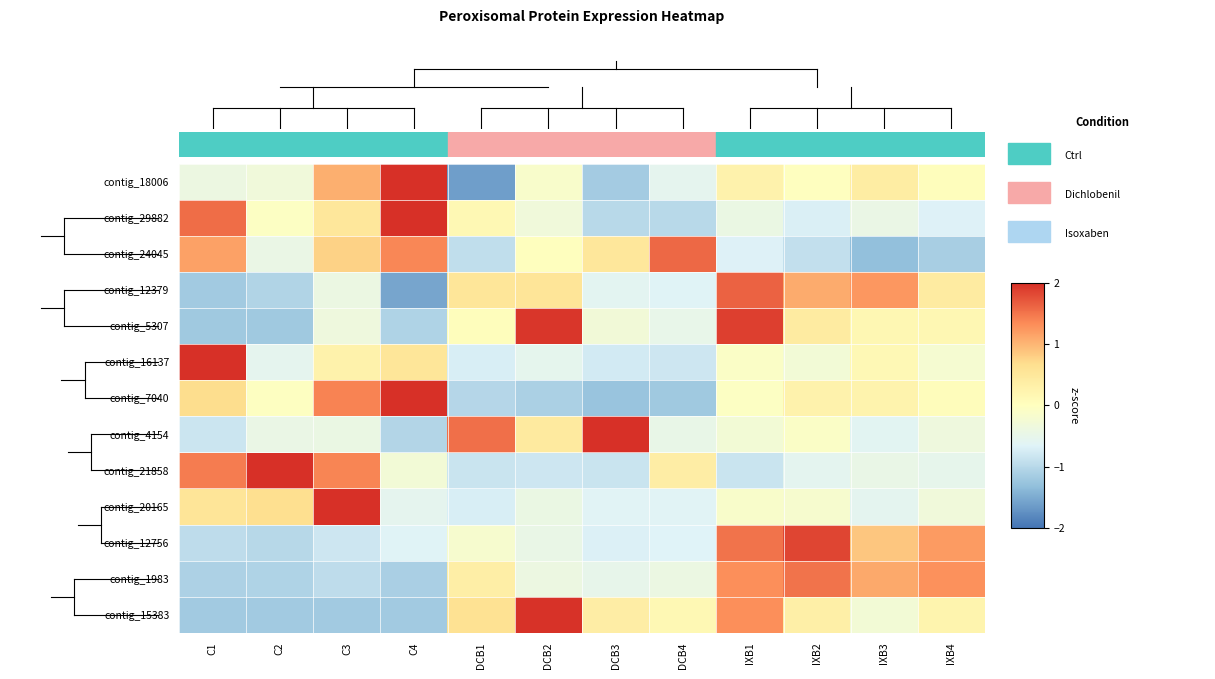

Reading left to right, transcribe all the data shown in this chart.

contig_18006: C1=-0.4	C2=-0.3	C3=1.1	C4=2.5	DCB1=-1.6	DCB2=-0.1	DCB3=-1.2	DCB4=-0.6	IXB1=0.3	IXB2=-0.0	IXB3=0.4	IXB4=0.0
contig_29882: C1=1.6	C2=-0.1	C3=0.5	C4=2.4	DCB1=0.1	DCB2=-0.3	DCB3=-1.0	DCB4=-1.0	IXB1=-0.4	IXB2=-0.7	IXB3=-0.4	IXB4=-0.7
contig_24045: C1=1.2	C2=-0.4	C3=0.8	C4=1.4	DCB1=-0.9	DCB2=0.0	DCB3=0.5	DCB4=1.6	IXB1=-0.7	IXB2=-0.9	IXB3=-1.3	IXB4=-1.1
contig_12379: C1=-1.2	C2=-1.1	C3=-0.4	C4=-1.6	DCB1=0.5	DCB2=0.5	DCB3=-0.6	DCB4=-0.6	IXB1=1.6	IXB2=1.1	IXB3=1.2	IXB4=0.4
contig_5307: C1=-1.2	C2=-1.2	C3=-0.3	C4=-1.1	DCB1=0.0	DCB2=1.9	DCB3=-0.3	DCB4=-0.5	IXB1=1.9	IXB2=0.4	IXB3=0.2	IXB4=0.2
contig_16137: C1=3.0	C2=-0.6	C3=0.3	C4=0.5	DCB1=-0.7	DCB2=-0.5	DCB3=-0.8	DCB4=-0.8	IXB1=-0.1	IXB2=-0.3	IXB3=0.1	IXB4=-0.2
contig_7040: C1=0.7	C2=-0.0	C3=1.4	C4=2.0	DCB1=-1.0	DCB2=-1.1	DCB3=-1.3	DCB4=-1.2	IXB1=-0.1	IXB2=0.3	IXB3=0.2	IXB4=0.1
contig_4154: C1=-0.8	C2=-0.4	C3=-0.4	C4=-1.0	DCB1=1.5	DCB2=0.4	DCB3=2.5	DCB4=-0.5	IXB1=-0.3	IXB2=-0.1	IXB3=-0.6	IXB4=-0.4
contig_21858: C1=1.4	C2=2.0	C3=1.4	C4=-0.3	DCB1=-0.9	DCB2=-0.8	DCB3=-0.9	DCB4=0.4	IXB1=-0.9	IXB2=-0.6	IXB3=-0.5	IXB4=-0.5
contig_20165: C1=0.5	C2=0.7	C3=3.0	C4=-0.6	DCB1=-0.7	DCB2=-0.4	DCB3=-0.6	DCB4=-0.6	IXB1=-0.1	IXB2=-0.2	IXB3=-0.6	IXB4=-0.3
contig_12756: C1=-0.9	C2=-1.0	C3=-0.8	C4=-0.6	DCB1=-0.2	DCB2=-0.5	DCB3=-0.7	DCB4=-0.7	IXB1=1.5	IXB2=1.8	IXB3=0.9	IXB4=1.2
contig_1983: C1=-1.1	C2=-1.1	C3=-0.9	C4=-1.1	DCB1=0.4	DCB2=-0.4	DCB3=-0.5	DCB4=-0.4	IXB1=1.3	IXB2=1.5	IXB3=1.1	IXB4=1.3
contig_15383: C1=-1.2	C2=-1.2	C3=-1.2	C4=-1.2	DCB1=0.6	DCB2=2.0	DCB3=0.4	DCB4=0.1	IXB1=1.3	IXB2=0.3	IXB3=-0.3	IXB4=0.2